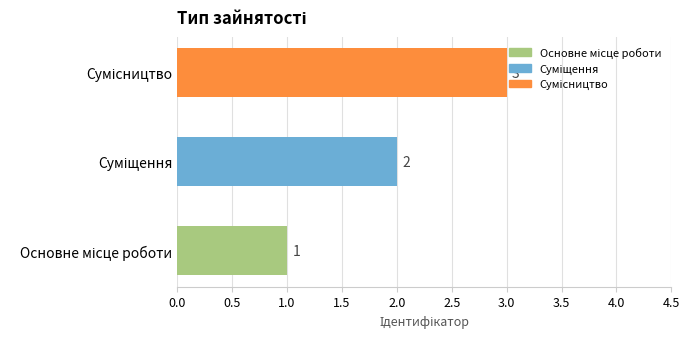

What is the maximum value shown in the chart?

3